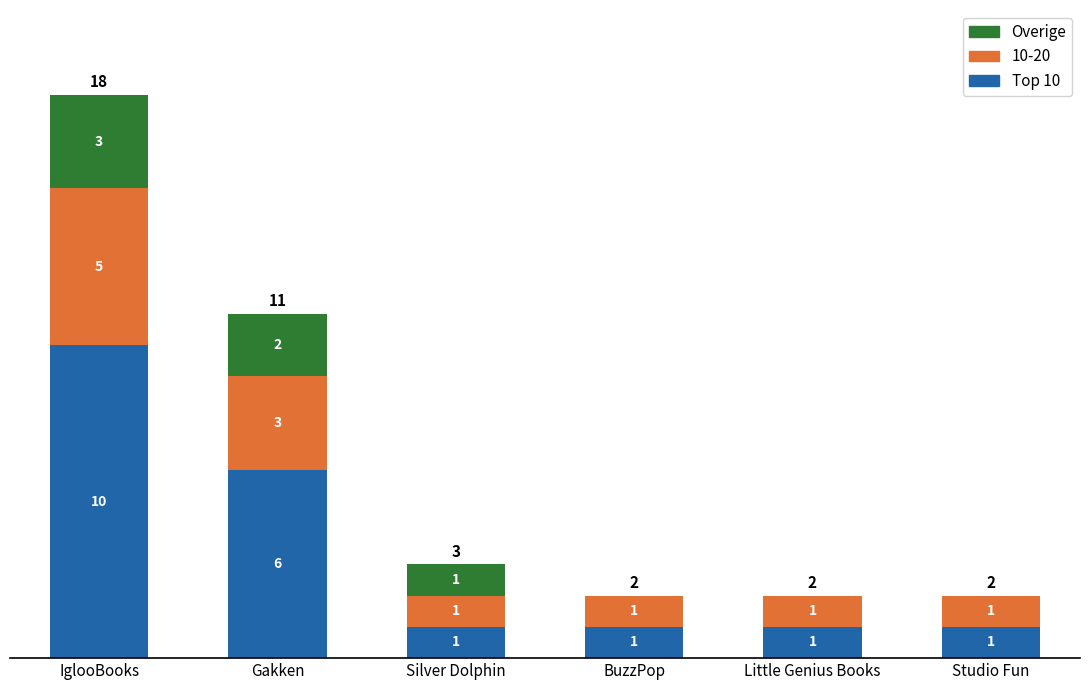

What value does the Top 10 series have at Studio Fun?

1